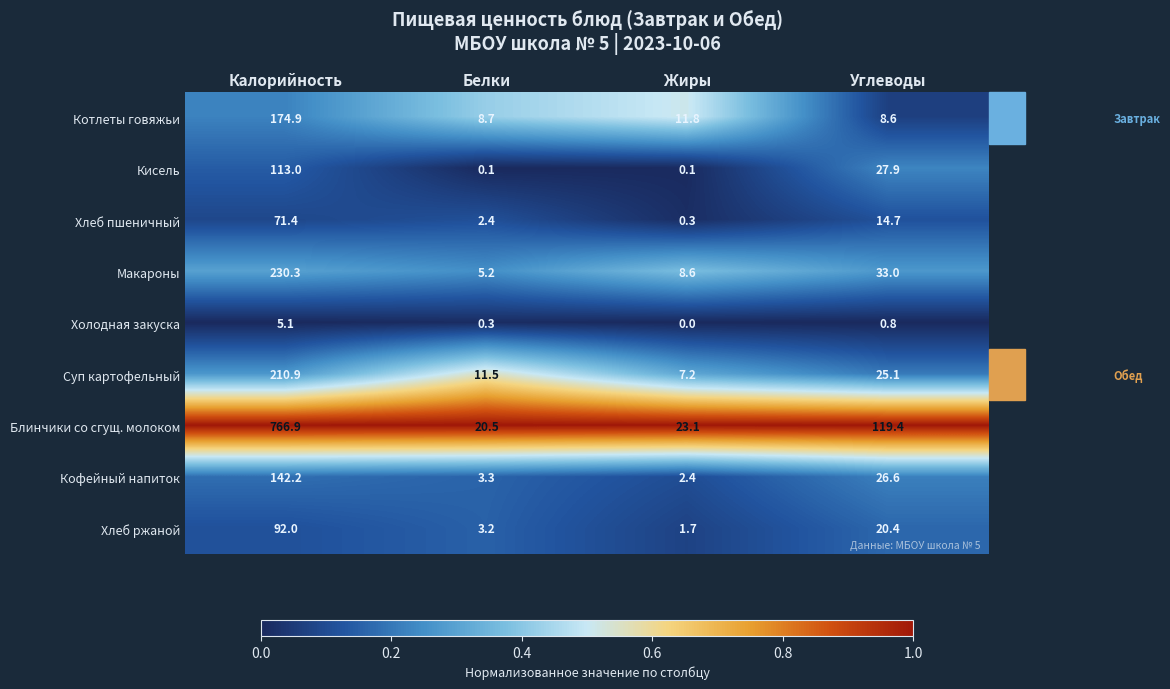

What is the minimum value for Кофейный напиток?

2.4